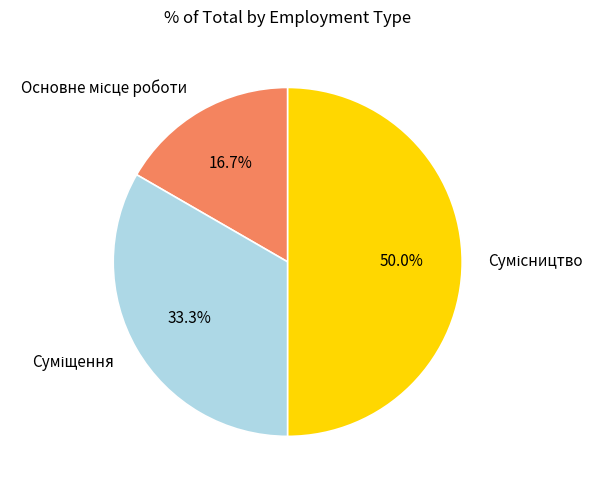

Count the number of slices in the pie.

3